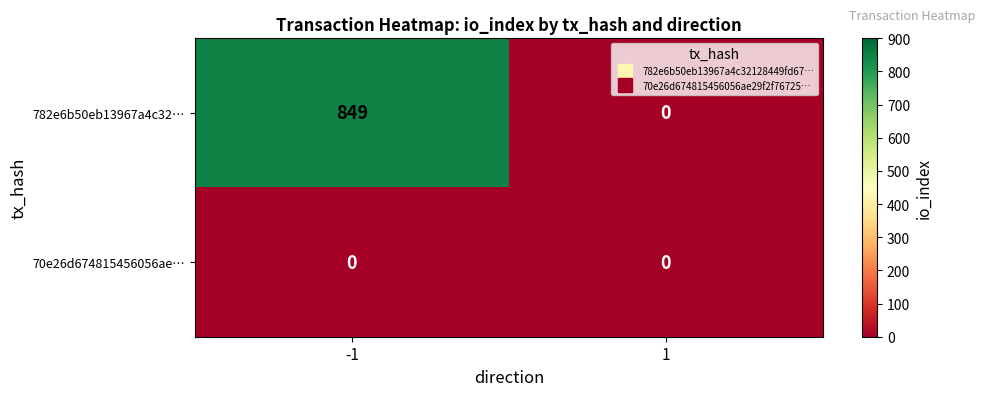

Rank the categories by 782e6b50eb13967a4c32… value from lowest to highest.

1, -1